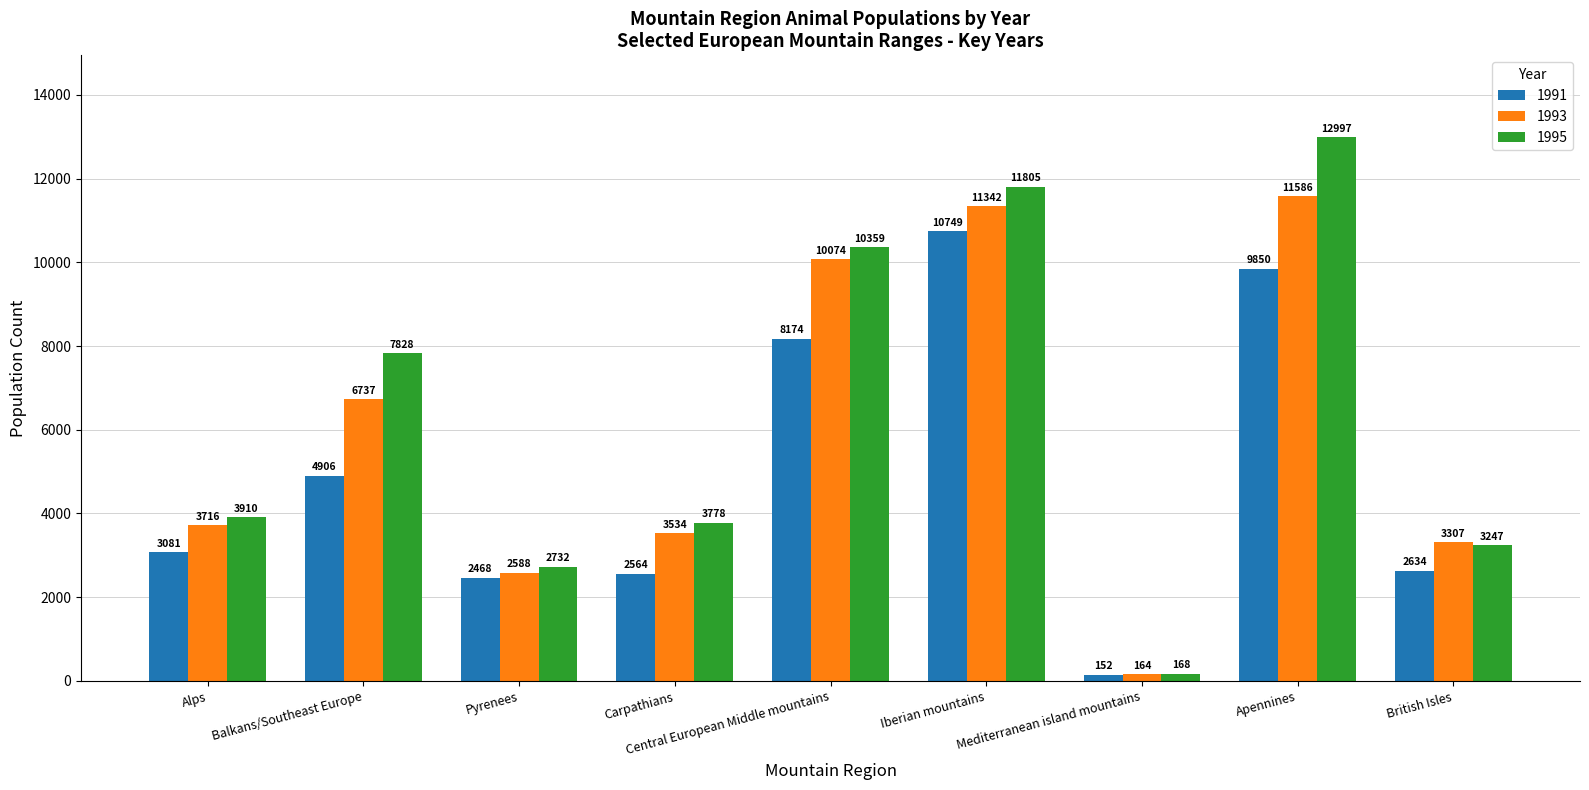

What is the approximate value of 1993 at Balkans/Southeast Europe, to the nearest 50?

6750